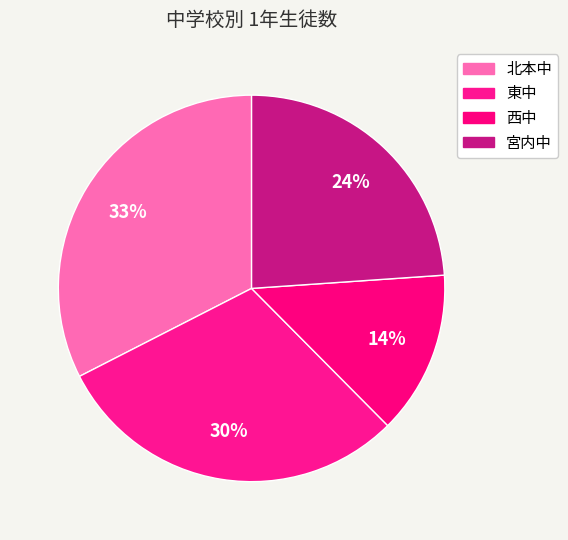

Is it true that 北本中 is 46% of the pie?

False